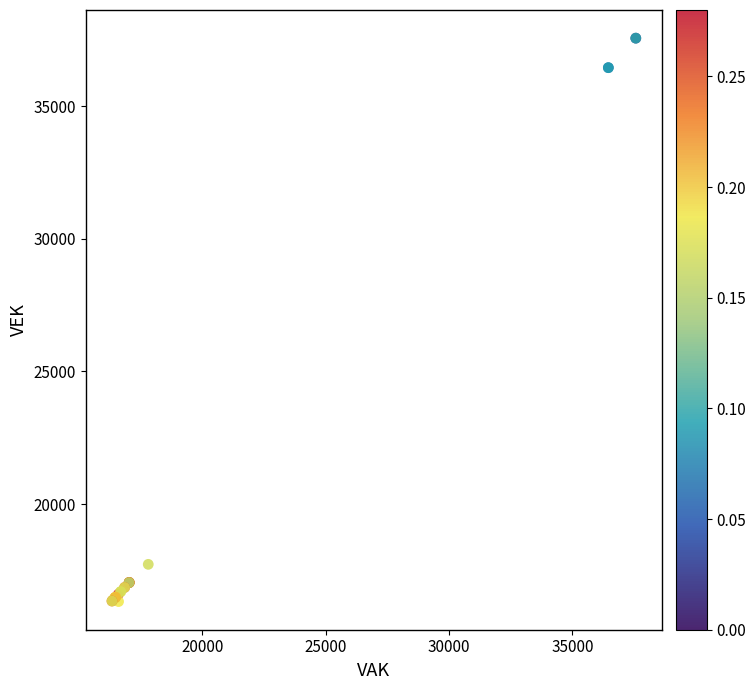

What Y value in the scatter plot is closest to 26947?

17729